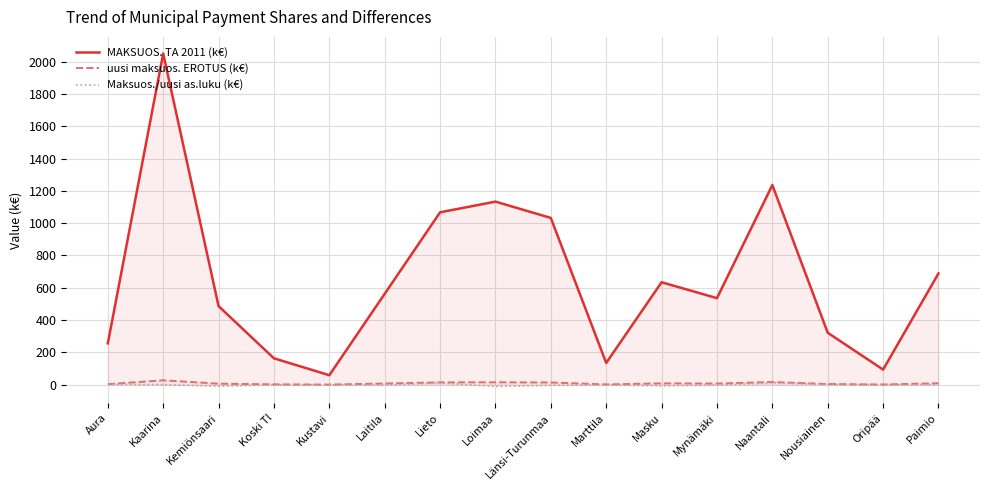

What is the highest value of the Maksuos./uusi as.luku (k€) series?

11.4